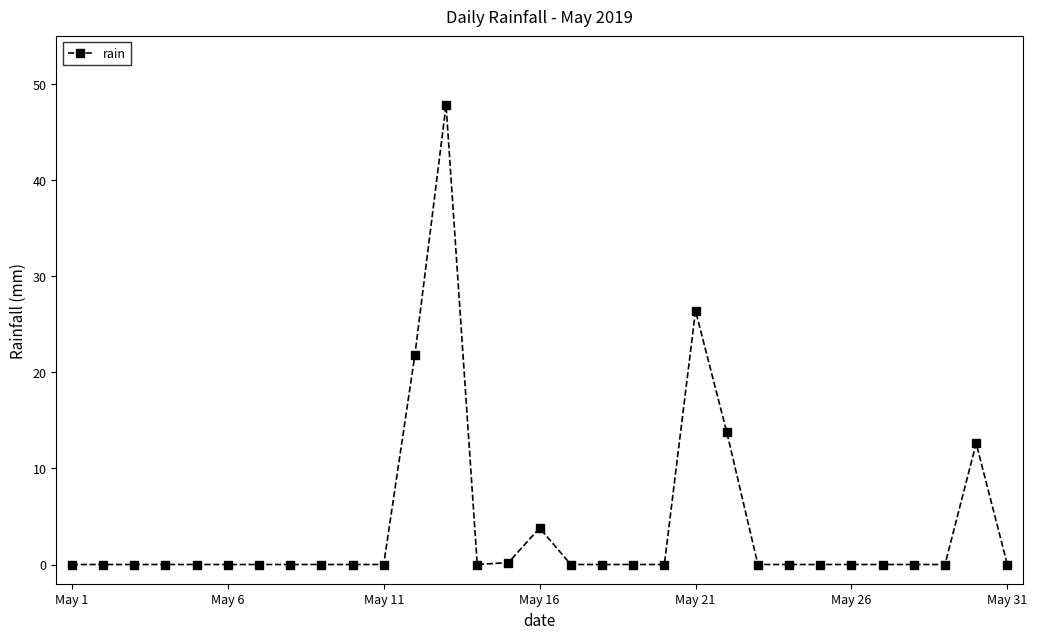

What is the difference between the maximum and minimum values?

47.8